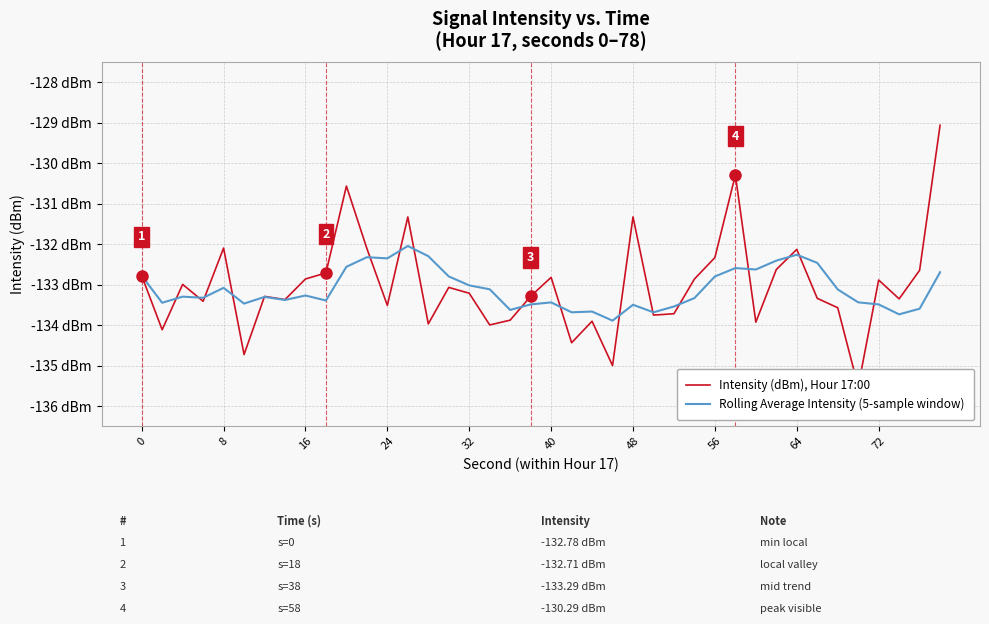

What is the smallest value displayed?

-135.5